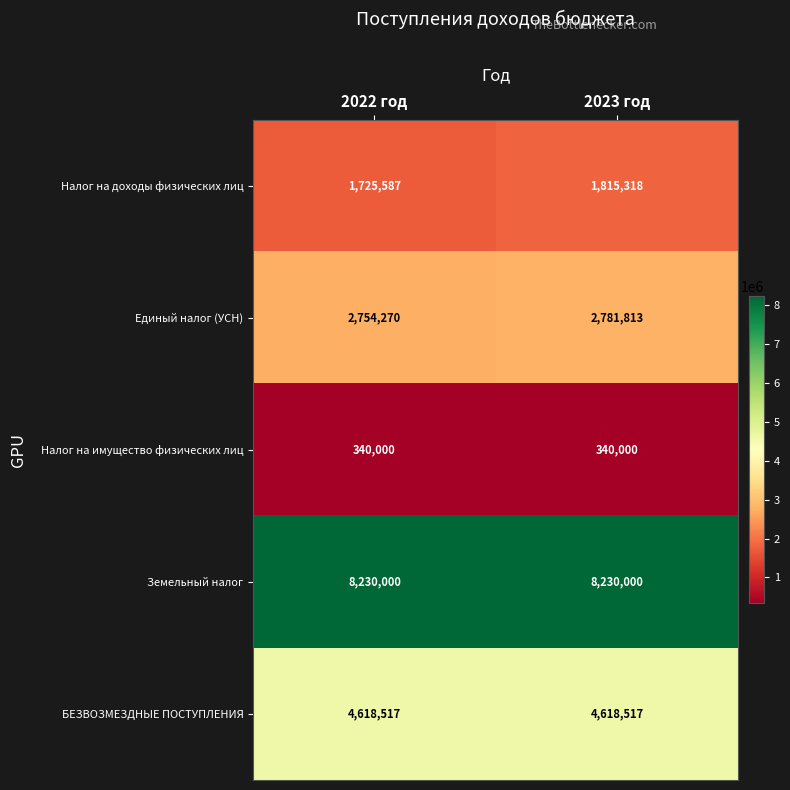

At which label is Единый налог (УСН) closest to 2768041?

2022 год